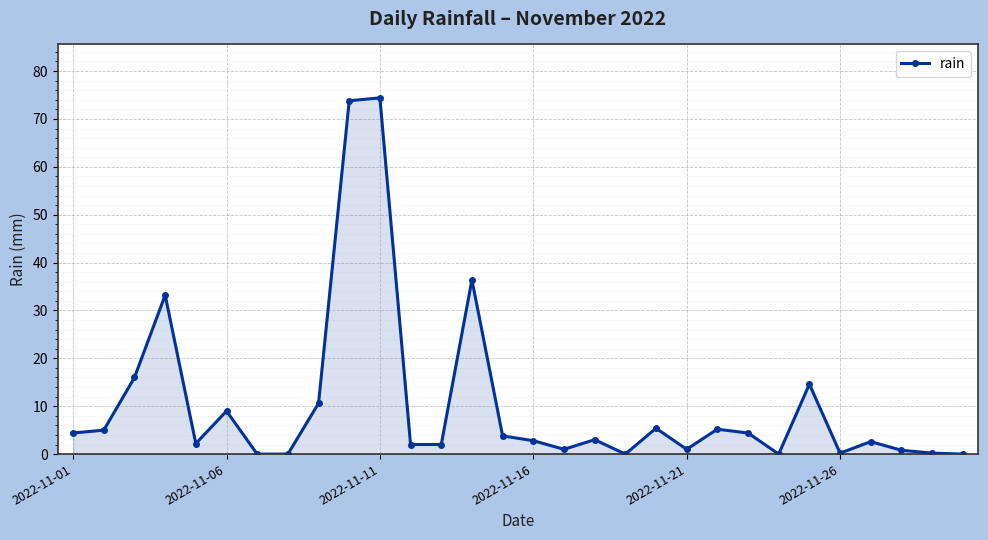

What is the value of the 2nd point from the left?

5.0